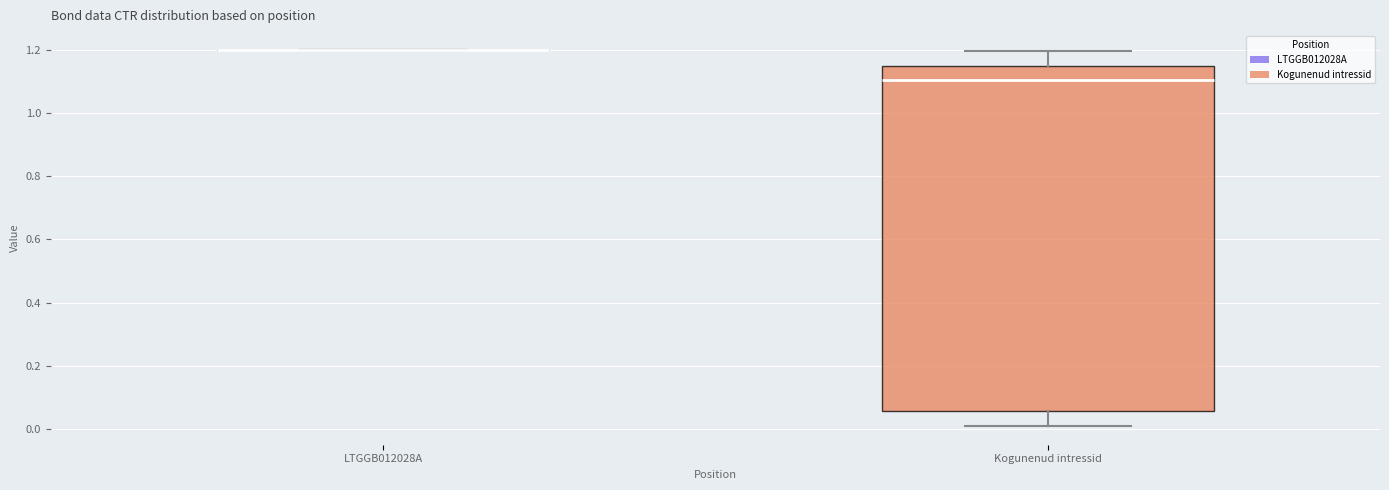

Where does the lower whisker of the box for Kogunenud intressid end on the y-axis? The values are not printed on the chart, so give them approximately, as read against the axis.

0.00